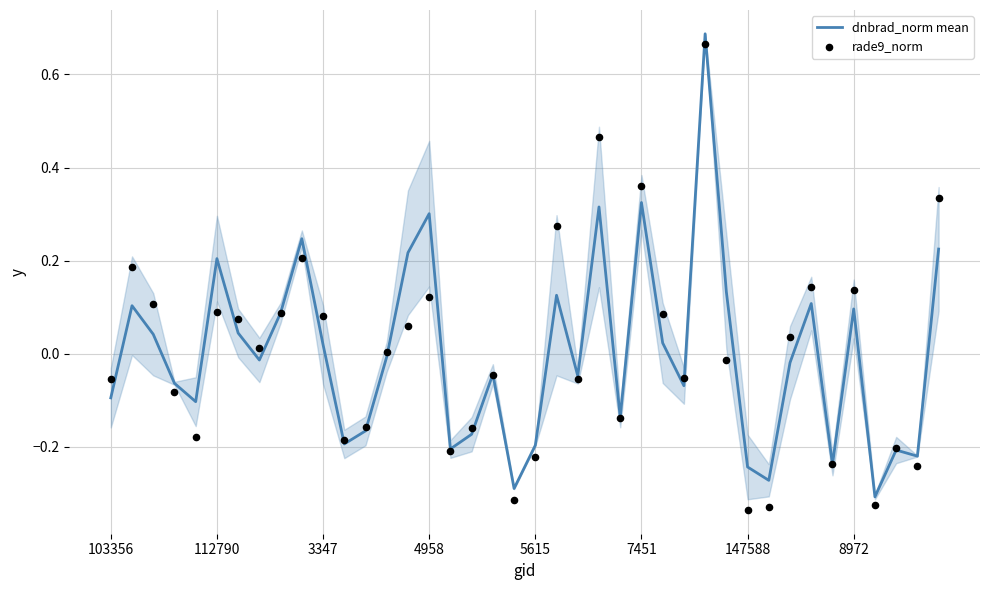

What are all the series names shown in the legend?

dnbrad_norm mean, rade9_norm